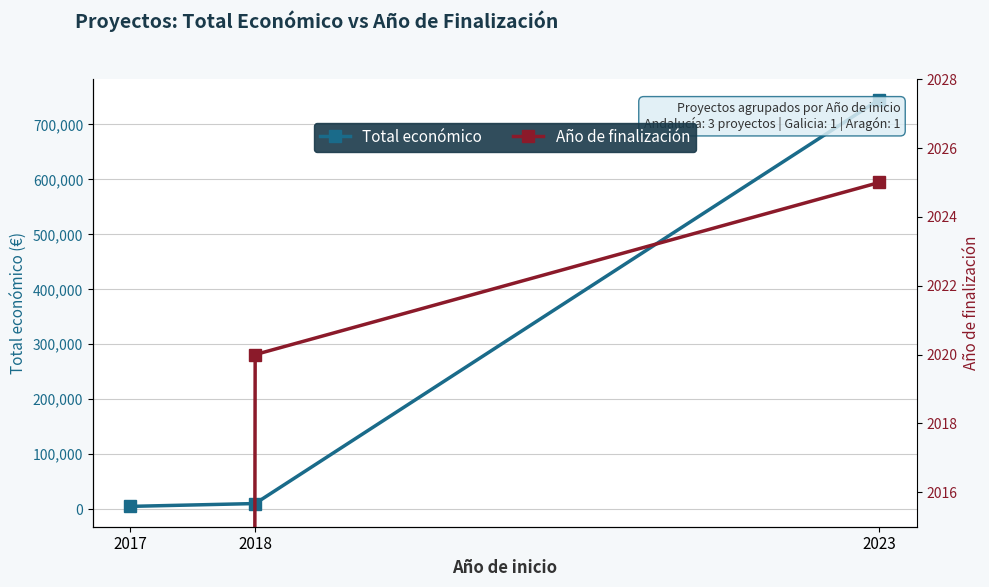

What are all the series names shown in the legend?

Total económico, Año de finalización